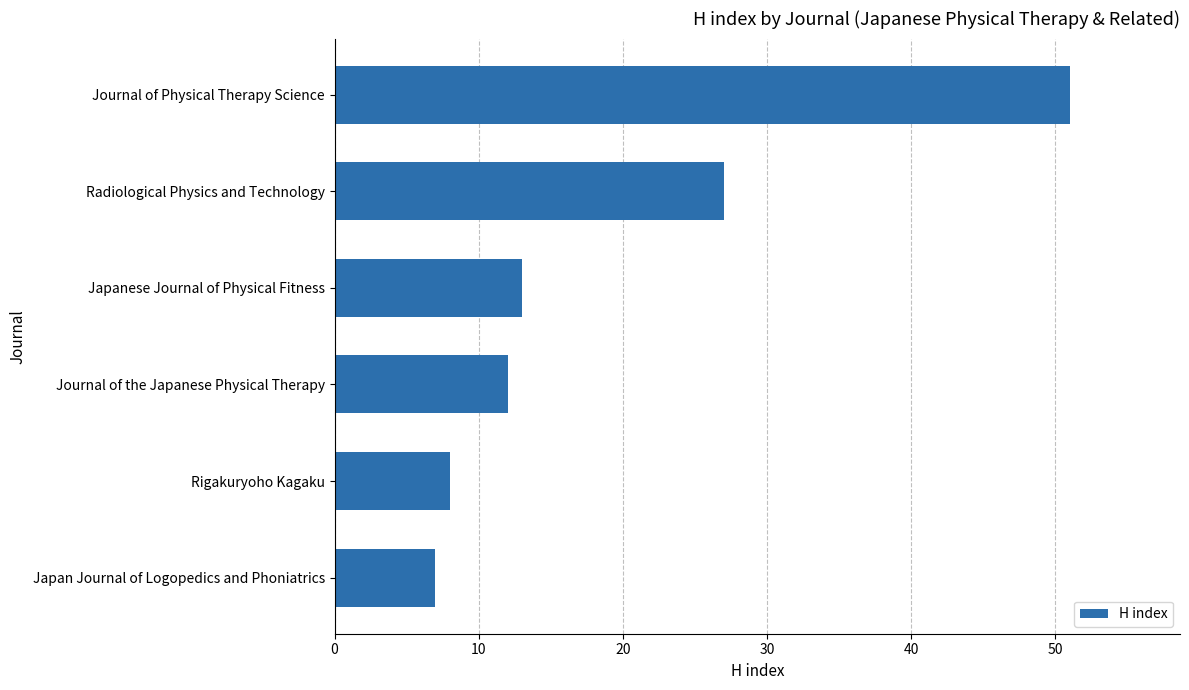

What is the minimum value shown in the chart?

7